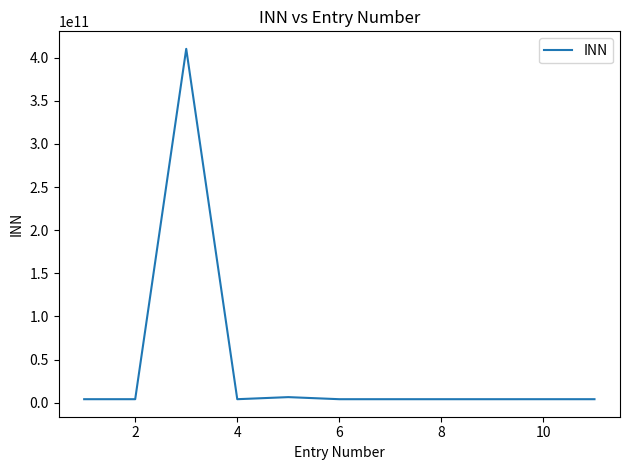

What is the minimum value shown in the chart?

4100006691